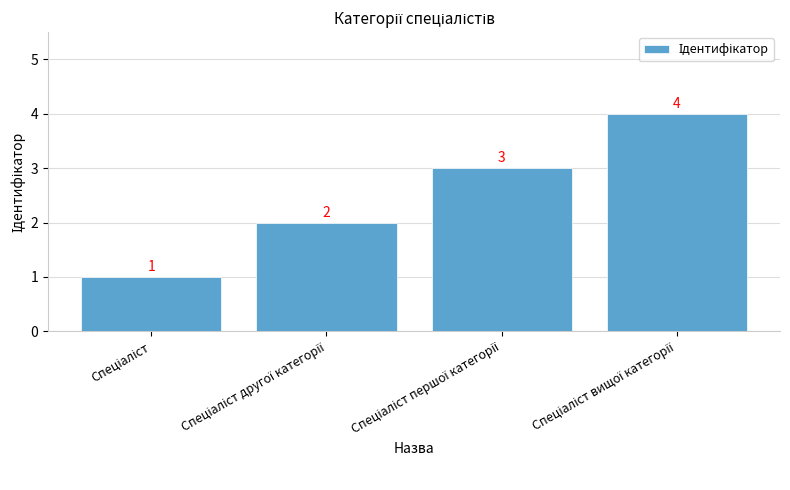

Reading left to right, list all the values displayed in this chart.

1	2	3	4